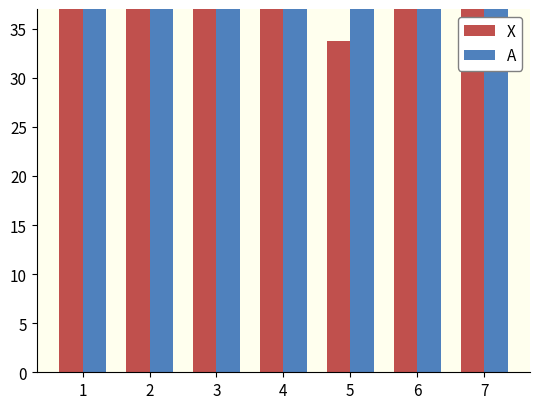

Is it true that X equals 28.7 at 4?

False